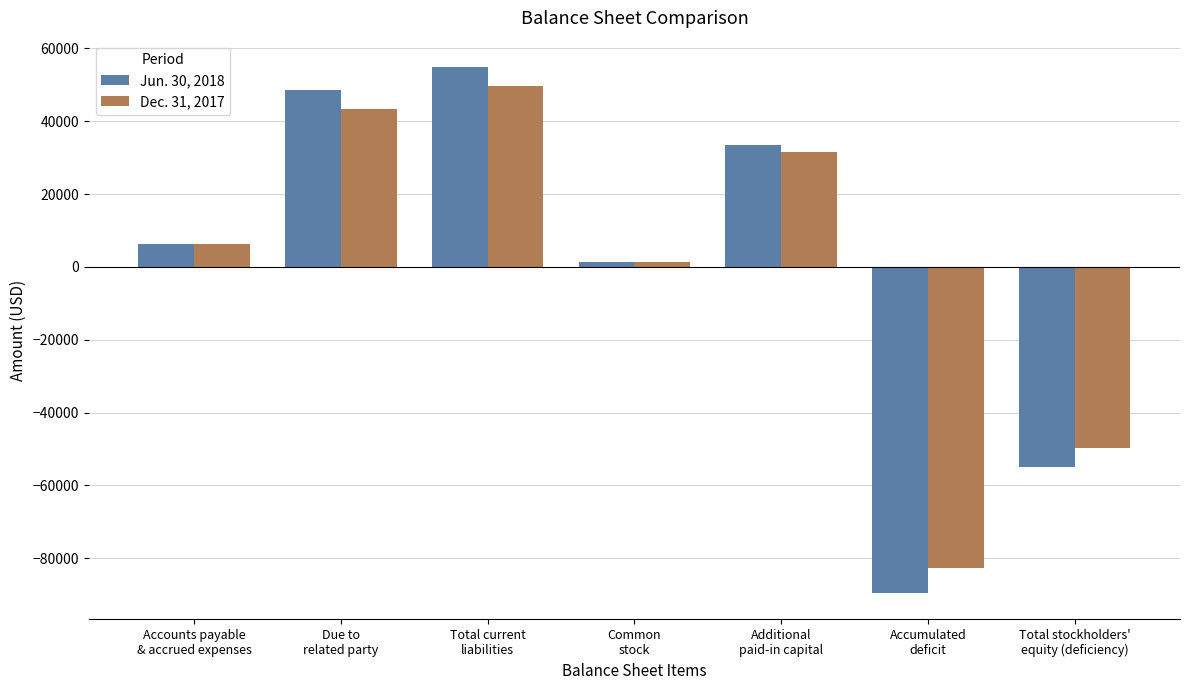

How many bars are there in each group?

2